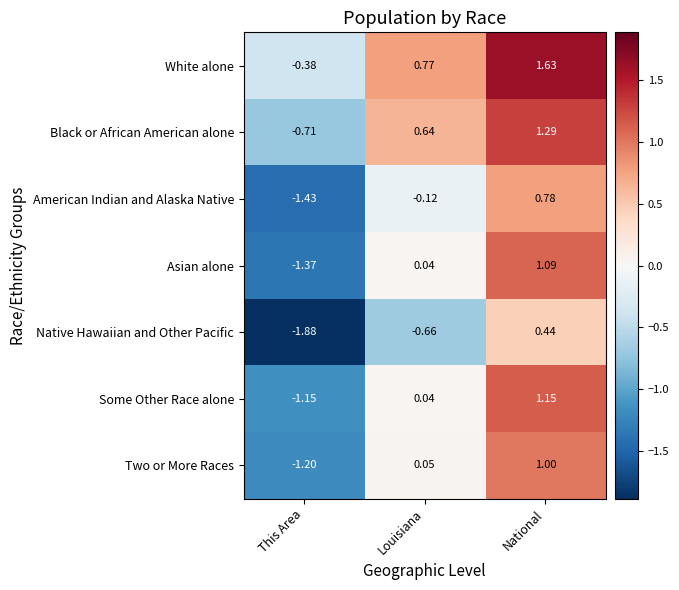

Which series has the widest spread of values?

Asian alone